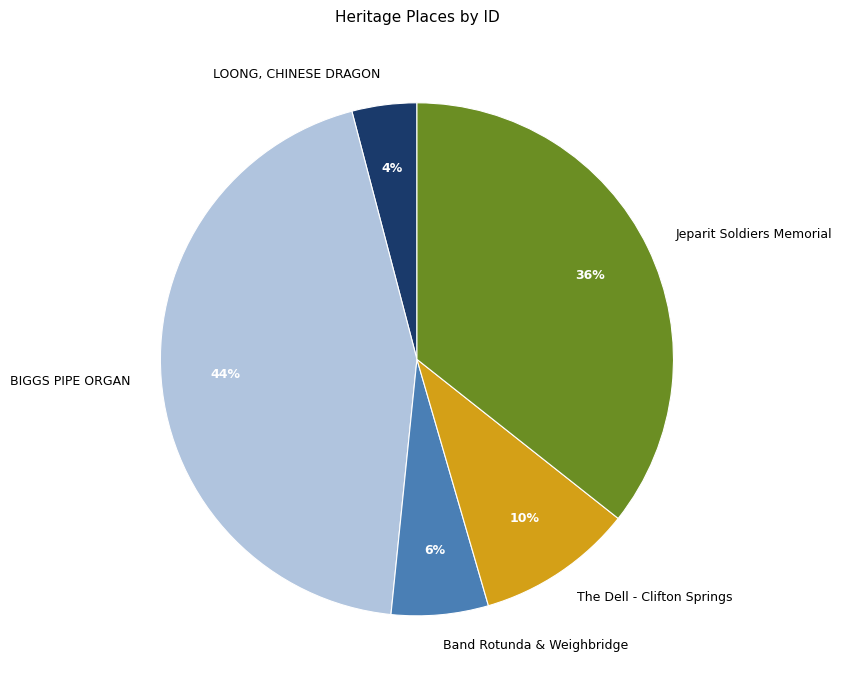

Count the number of slices in the pie.

5